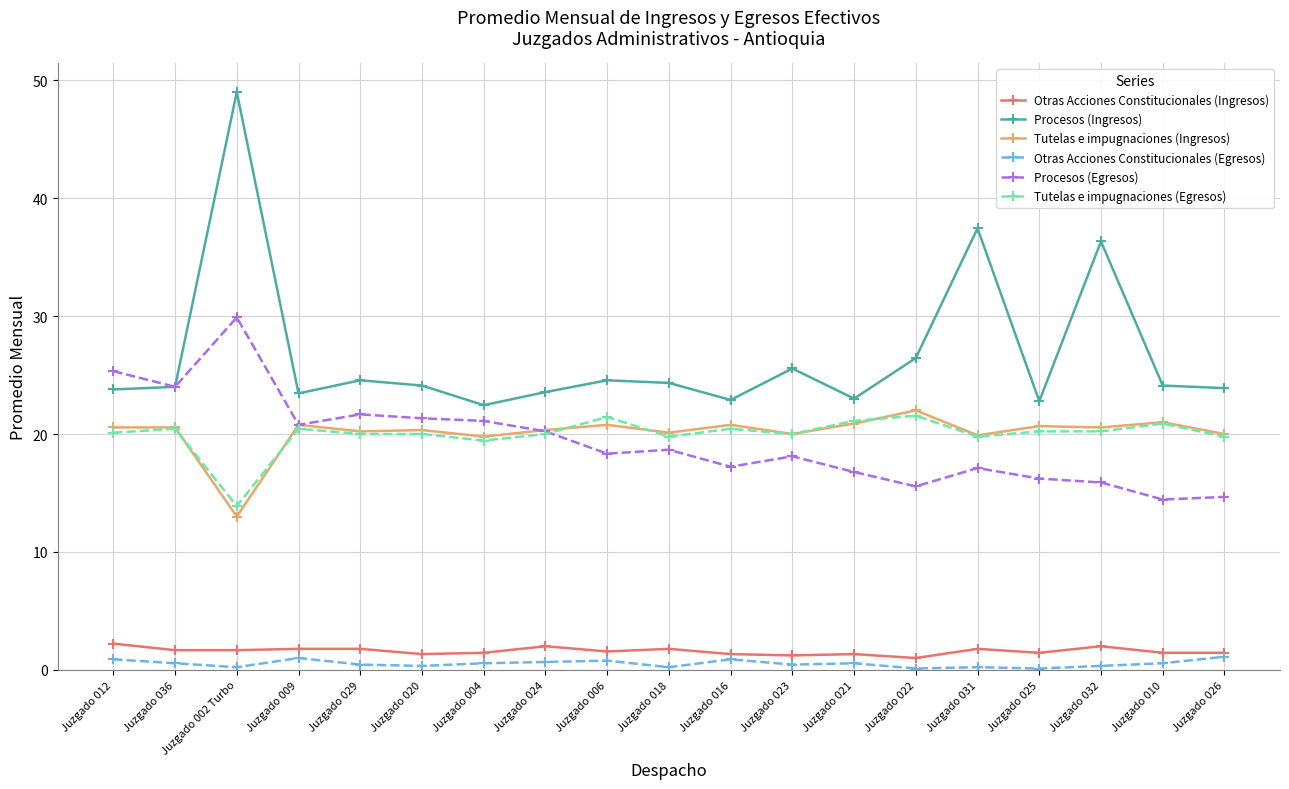

Which series changed the most between Juzgado 024 and Juzgado 032?

Procesos (Ingresos)